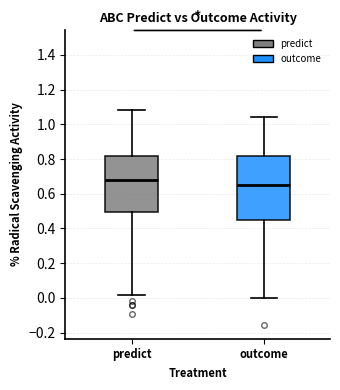

Which box's median line is the highest?

predict